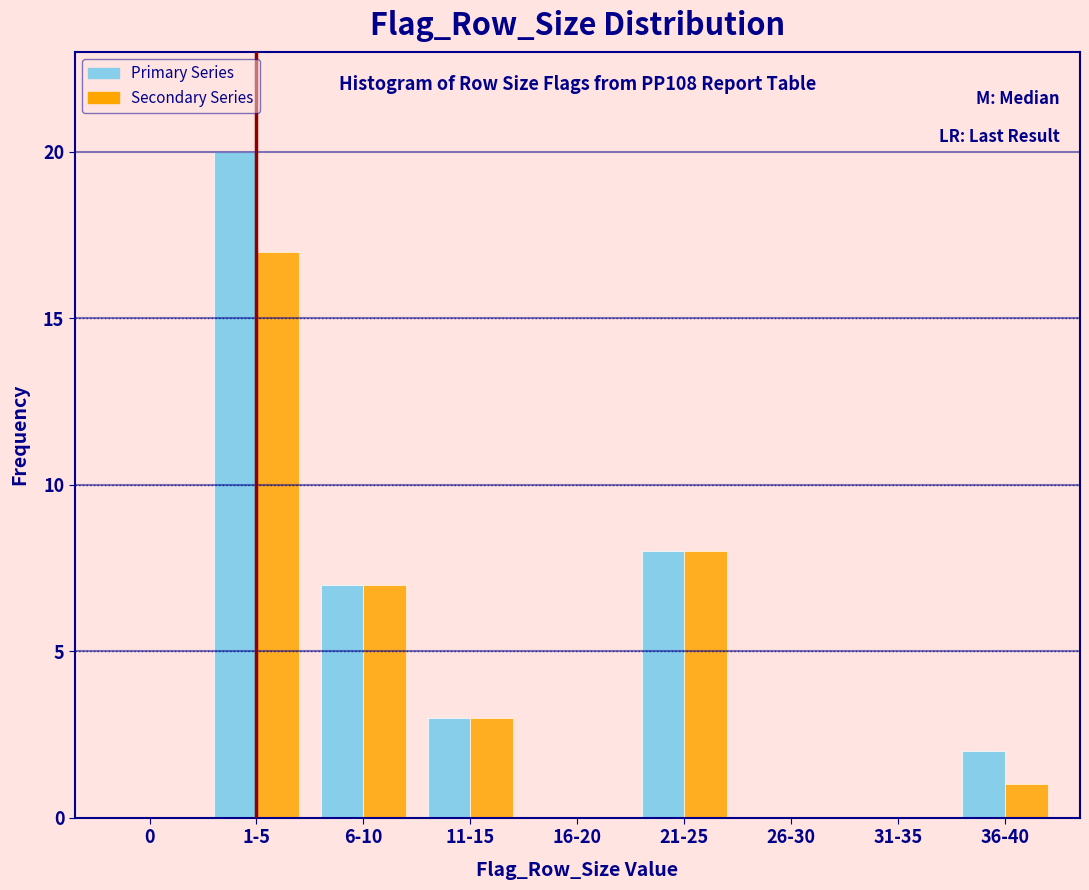

Reading left to right, what are all the values shown in this chart?

Primary Series: 0=0	1-5=20	6-10=7	11-15=3	16-20=0	21-25=8	26-30=0	31-35=0	36-40=2
Secondary Series: 0=0	1-5=17	6-10=7	11-15=3	16-20=0	21-25=8	26-30=0	31-35=0	36-40=1